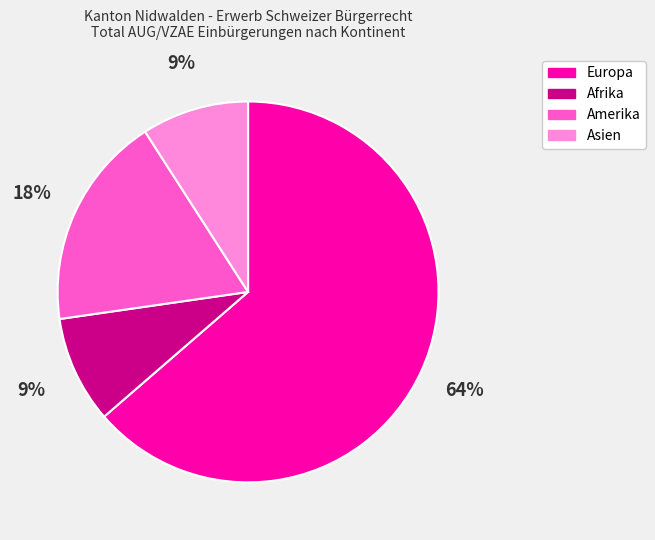

Which slice represents more than half of the pie?

Europa